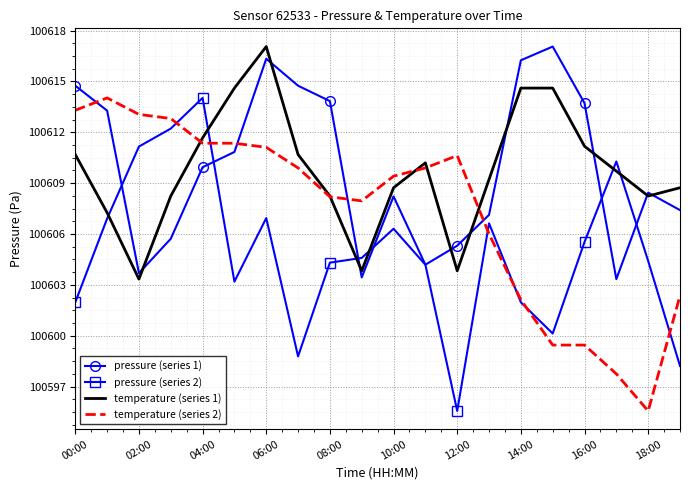

What is the highest value of the temperature (series 2) series?

100614.0